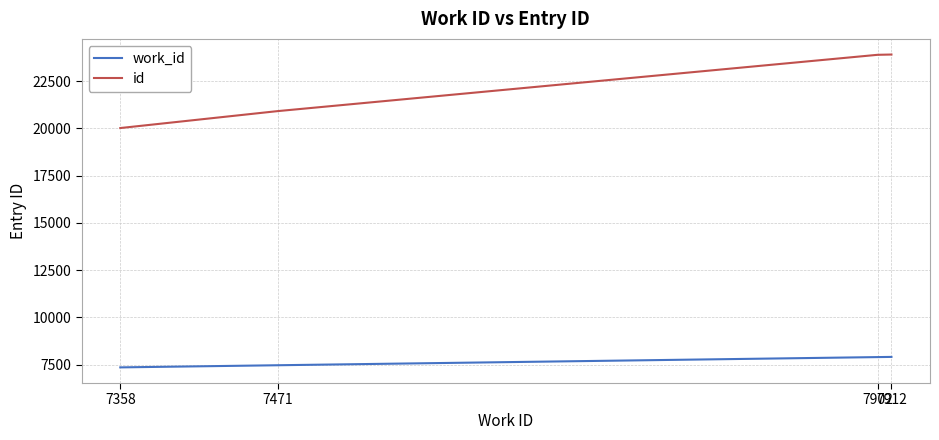

At 7471, list the series in order from largest to smallest.

id, work_id